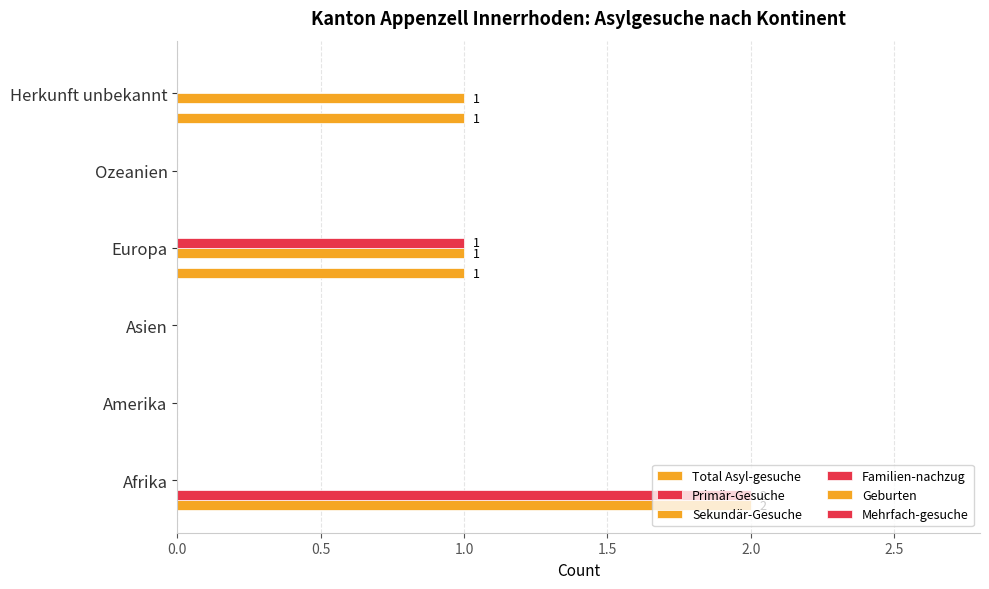

How many Primär-Gesuche values are between 0 and 1?

5